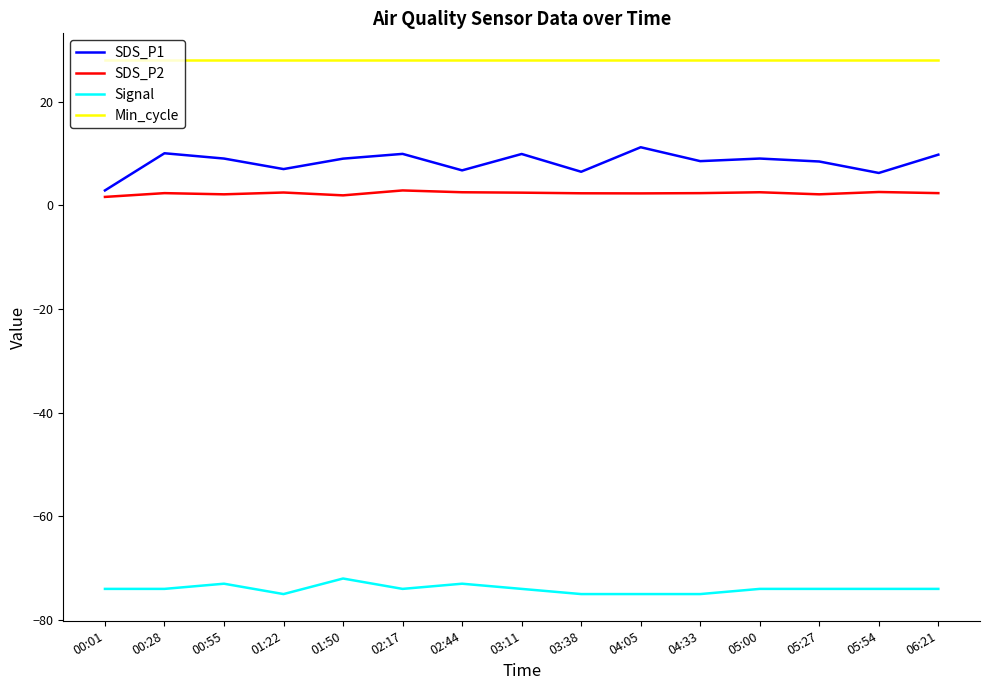

How many lines are shown in the chart?

4